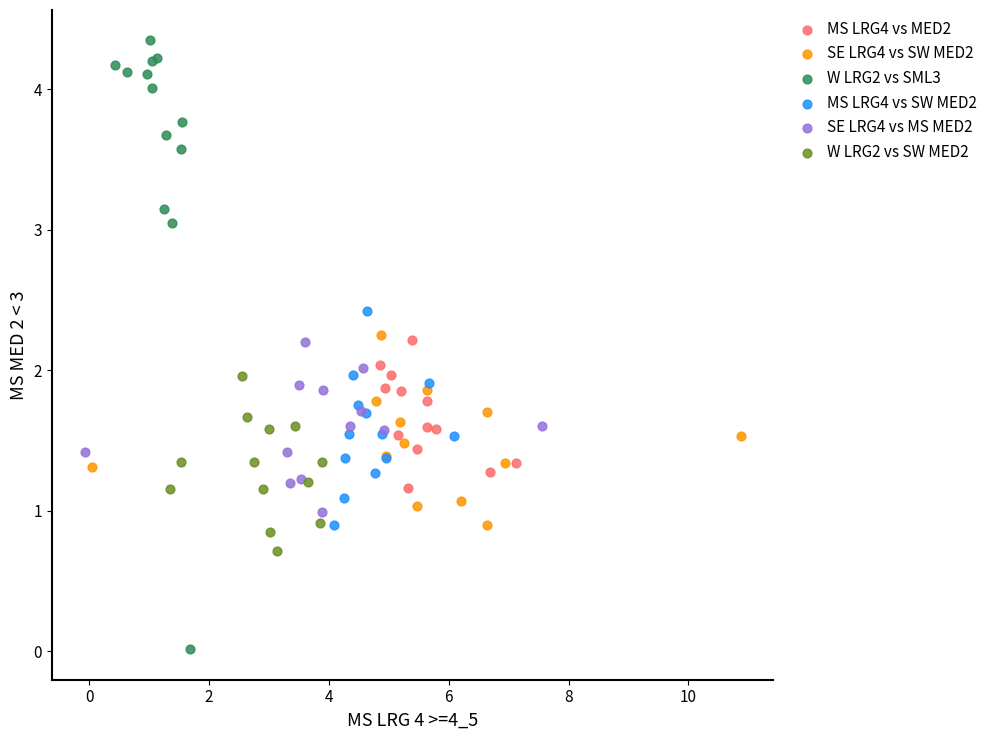

Which series contains the highest Y value?

W LRG2 vs SML3